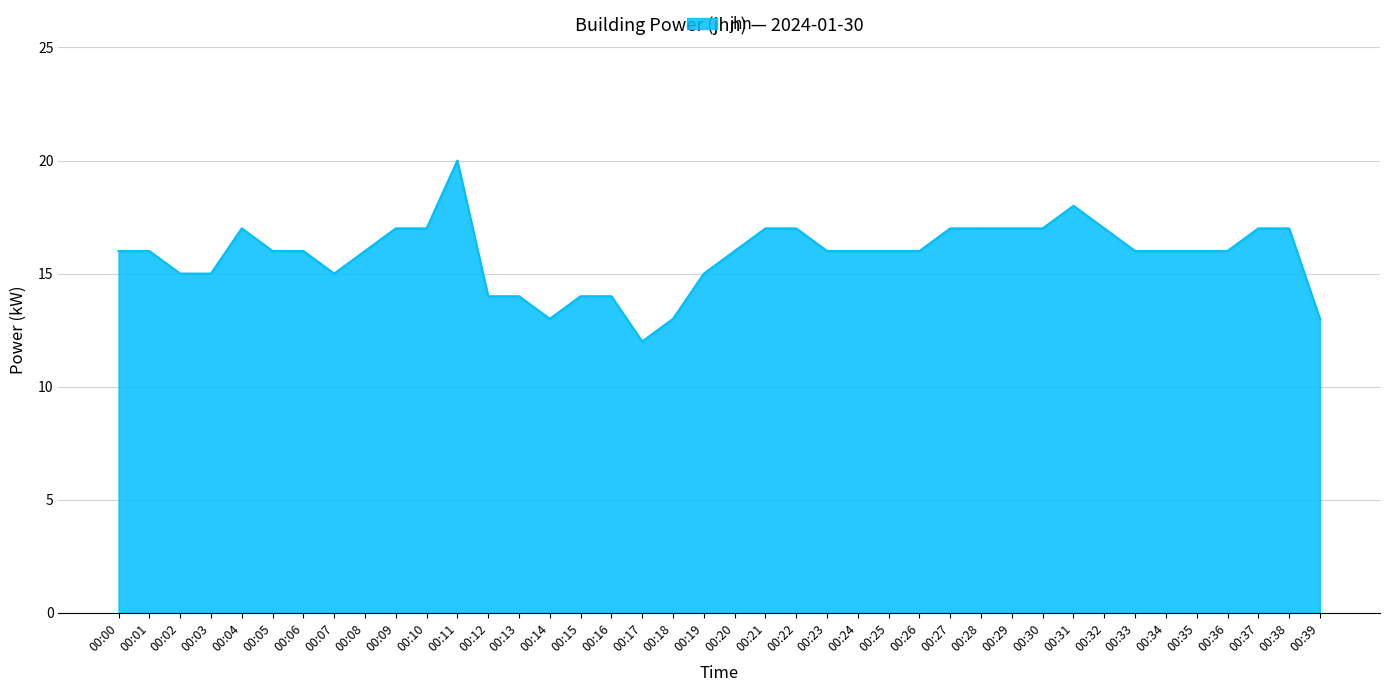

The value at 00:32 is 10. True or false?

False